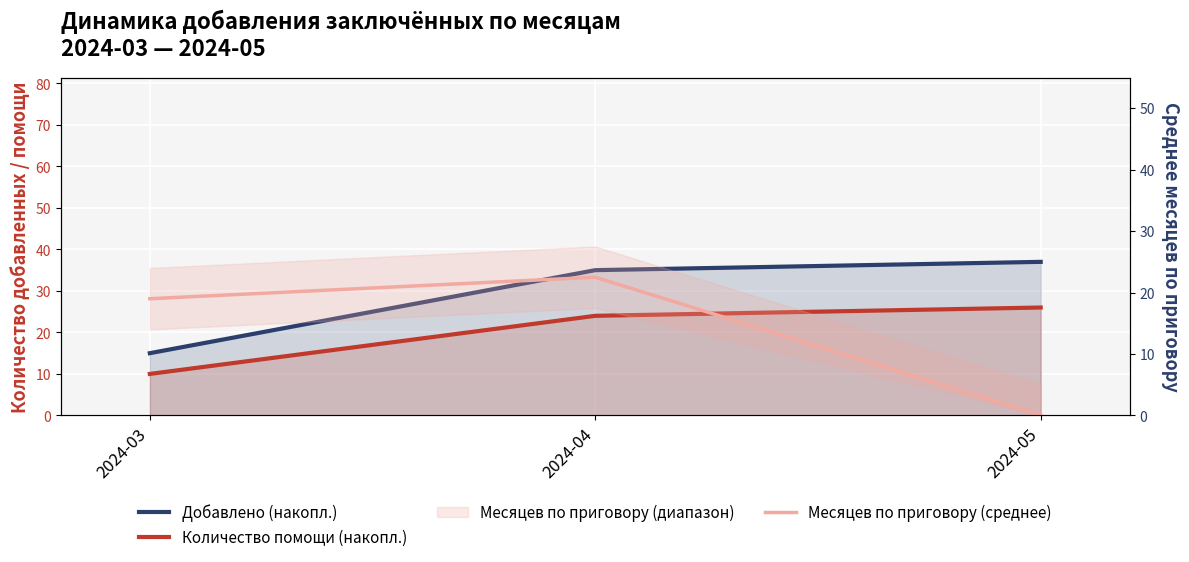

Where is Добавлено (накопл.) nearest to the value 26?

2024-04